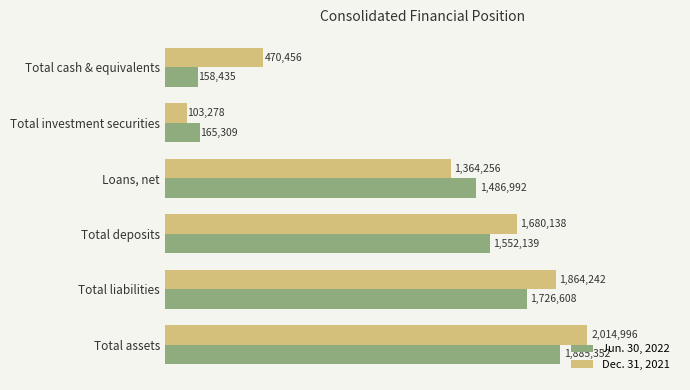

What are all the series names shown in the legend?

Jun. 30, 2022, Dec. 31, 2021